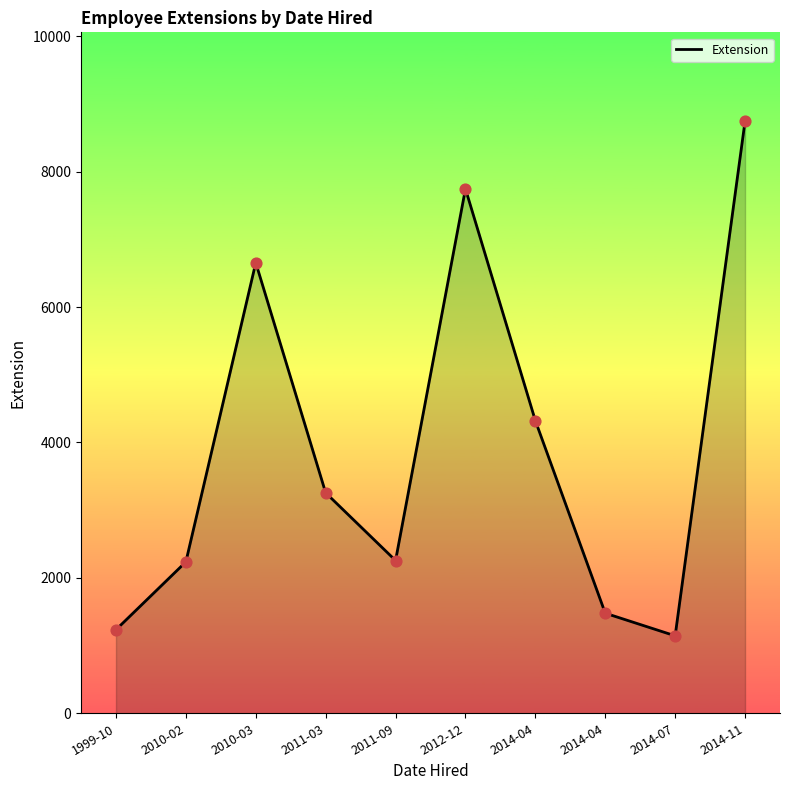

What is the change in value from 2010-02 to 2014-07?

-1092